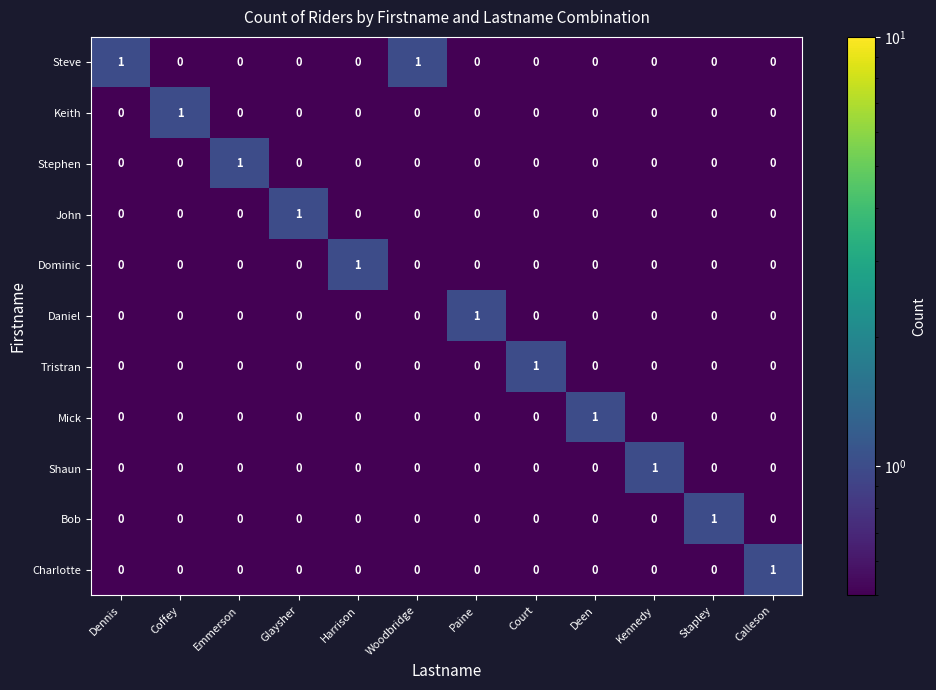

Which series has the largest total across all categories?

Steve